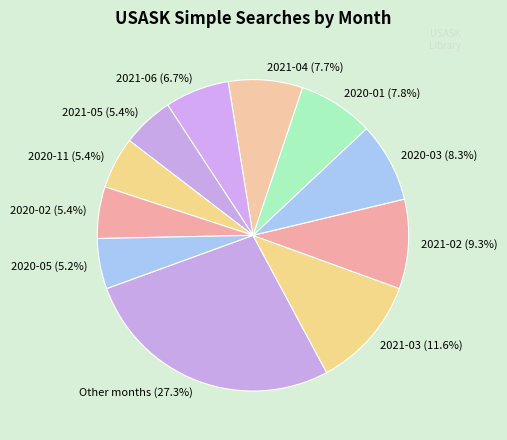

To the nearest percent, what portion does 2020-02 represent?

5%